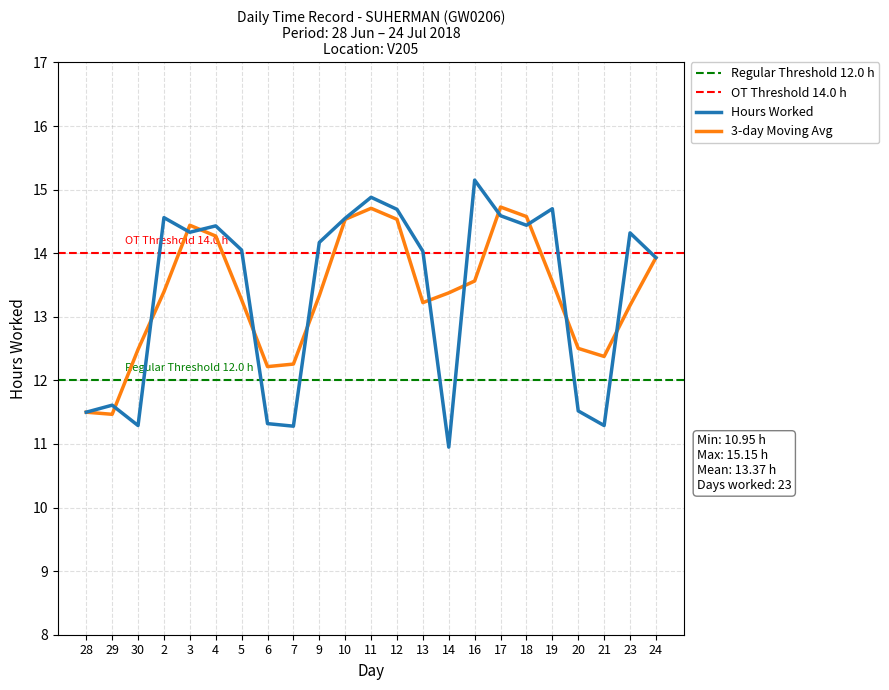

True or false: there are more than 1 points higher than both neighbors.

True